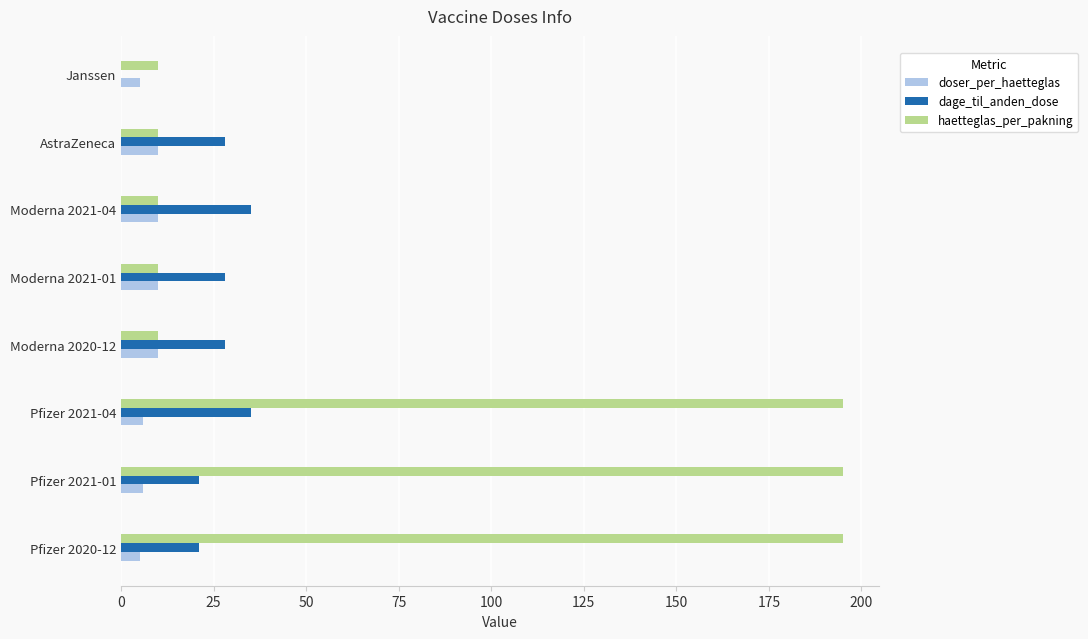

Is the value of dage_til_anden_dose at Moderna 2021-01 greater than the value of haetteglas_per_pakning at Moderna 2020-12?

Yes